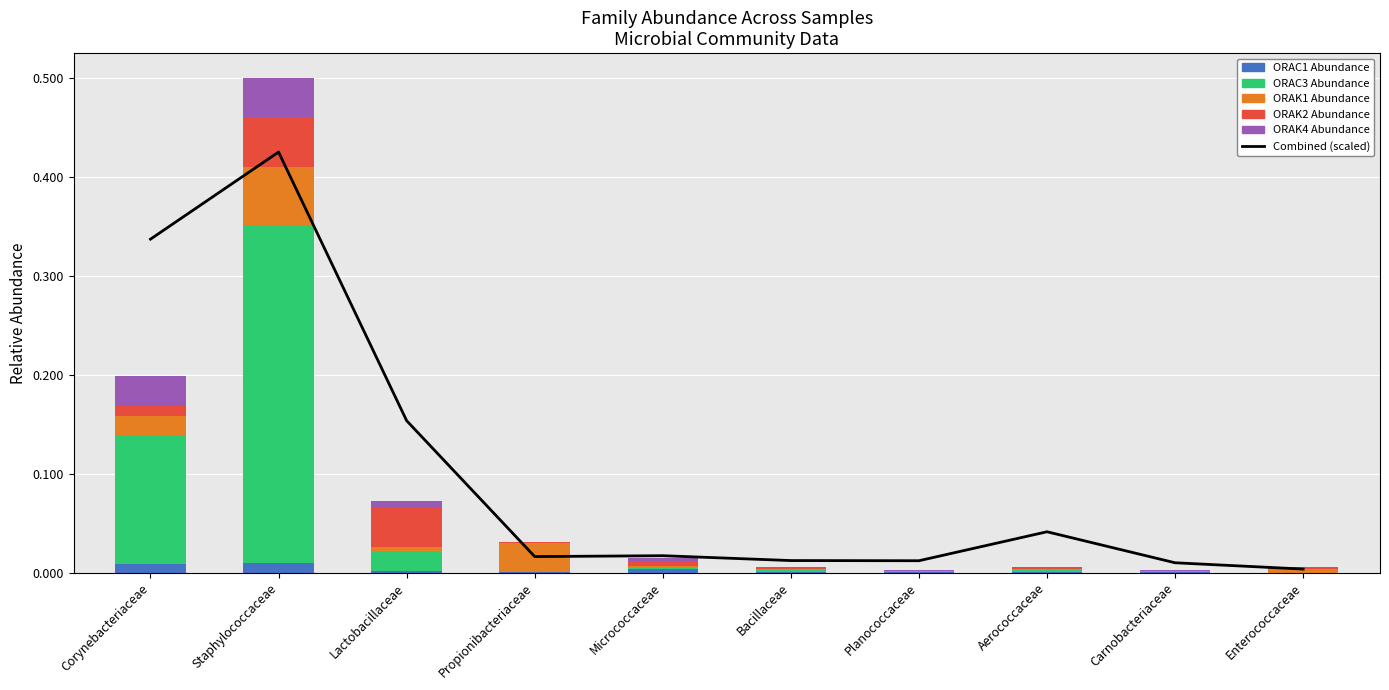

At Aerococcaceae, list the series in order from largest to smallest.

Combined (scaled), ORAC3 Abundance, ORAK1 Abundance, ORAK4 Abundance, ORAC1 Abundance, ORAK2 Abundance